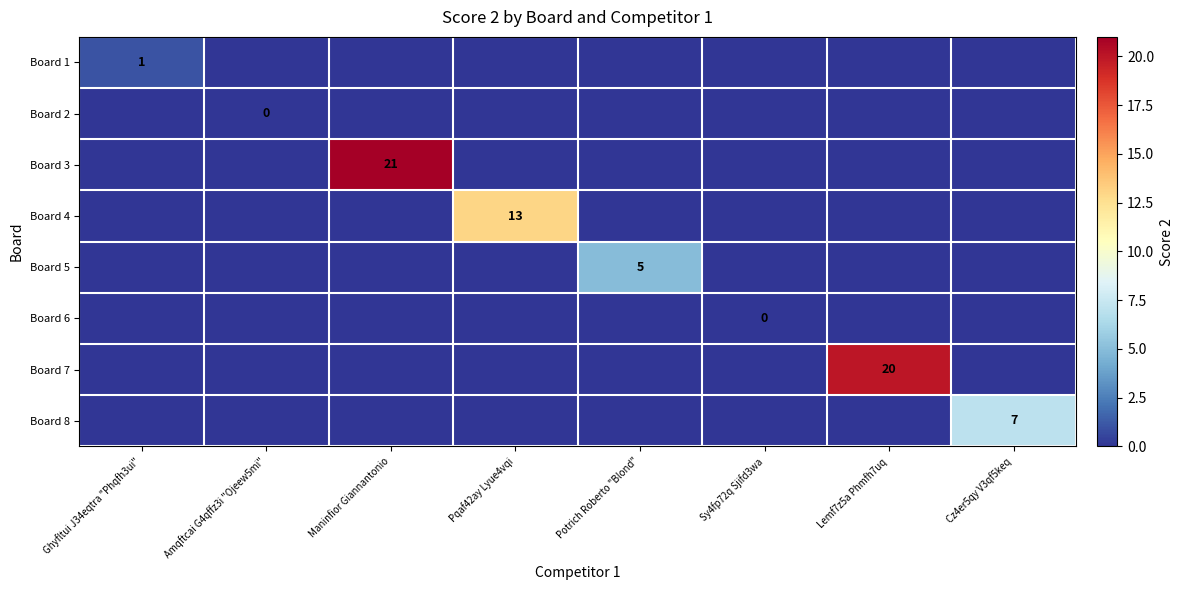

The value of Board 5 at Potrich Roberto "Blond" is 5. True or false?

True